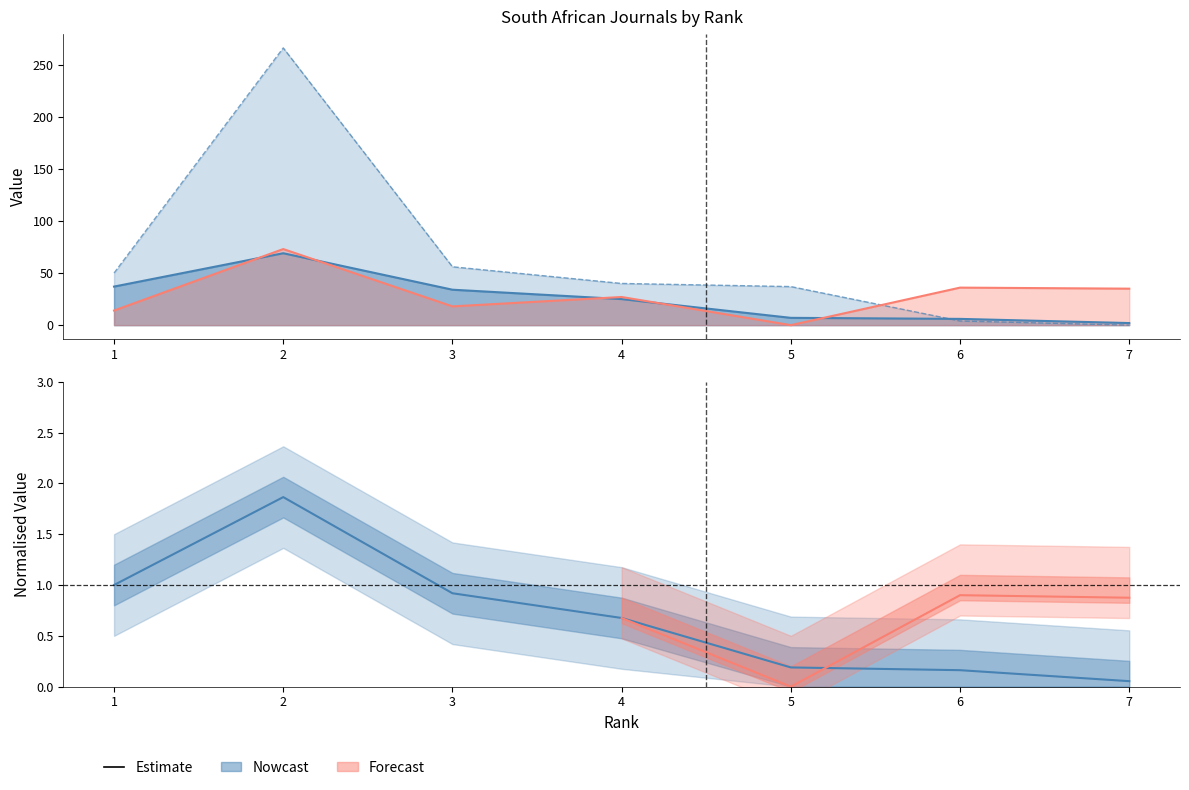

Which has a higher value, 7 or 6?

6